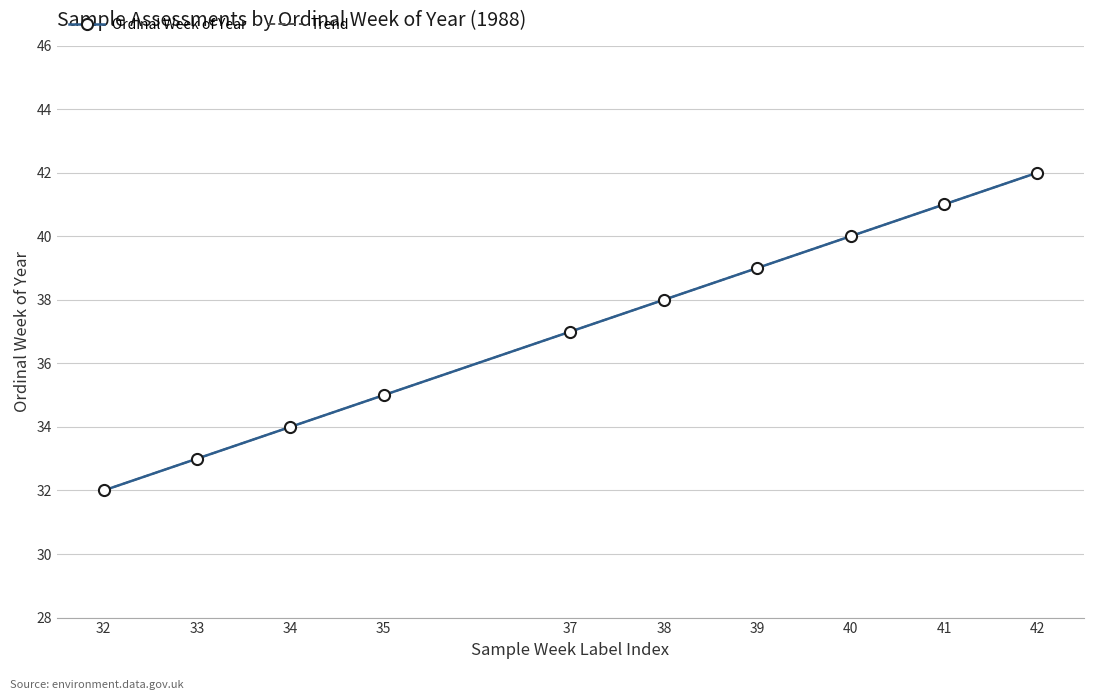

Rank the series by their average value, from highest to lowest.

Trend, Ordinal Week of Year